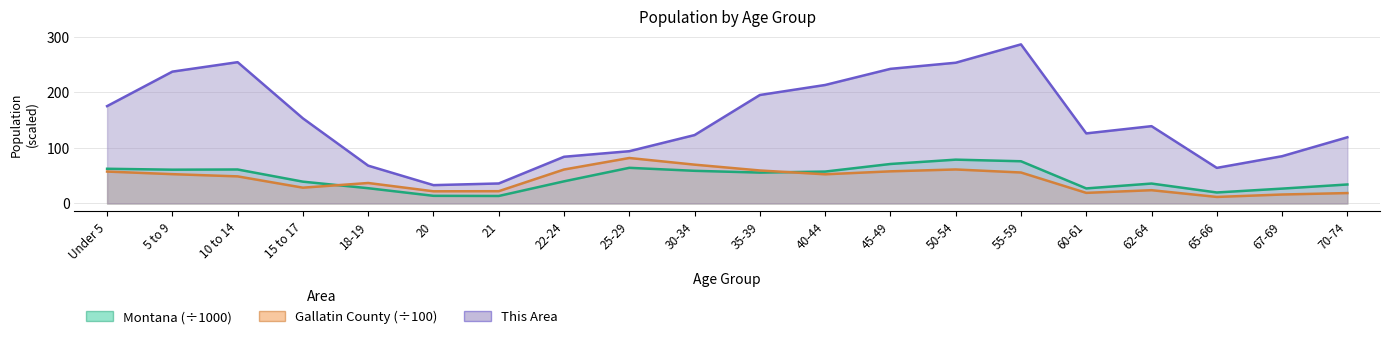

Is the value of This Area at 62-64 greater than the value of Gallatin County at 35-39?

Yes